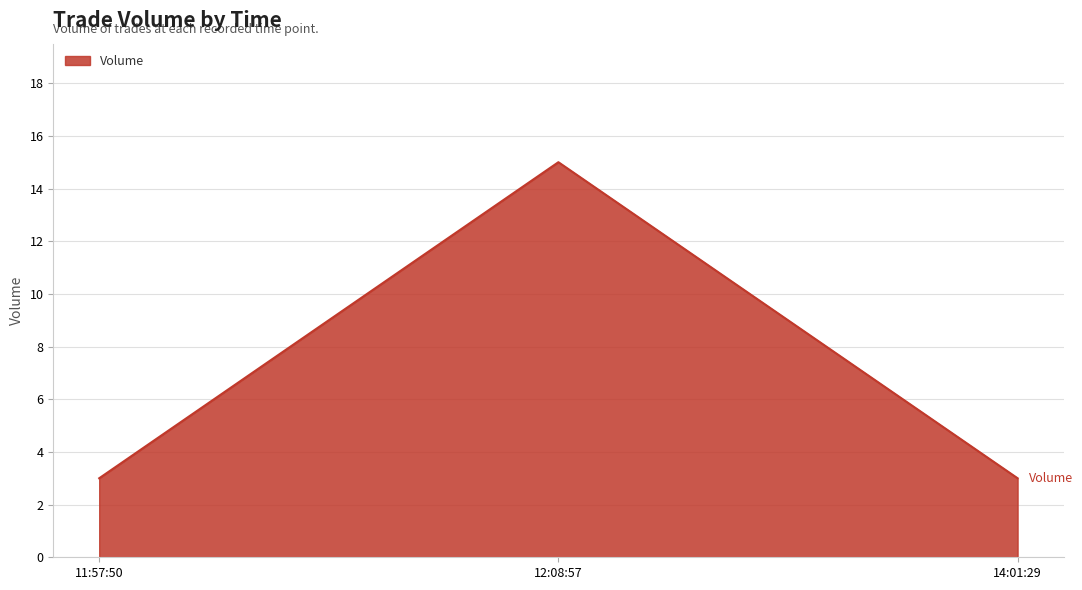

Which category has the highest value across all series?

12:08:57